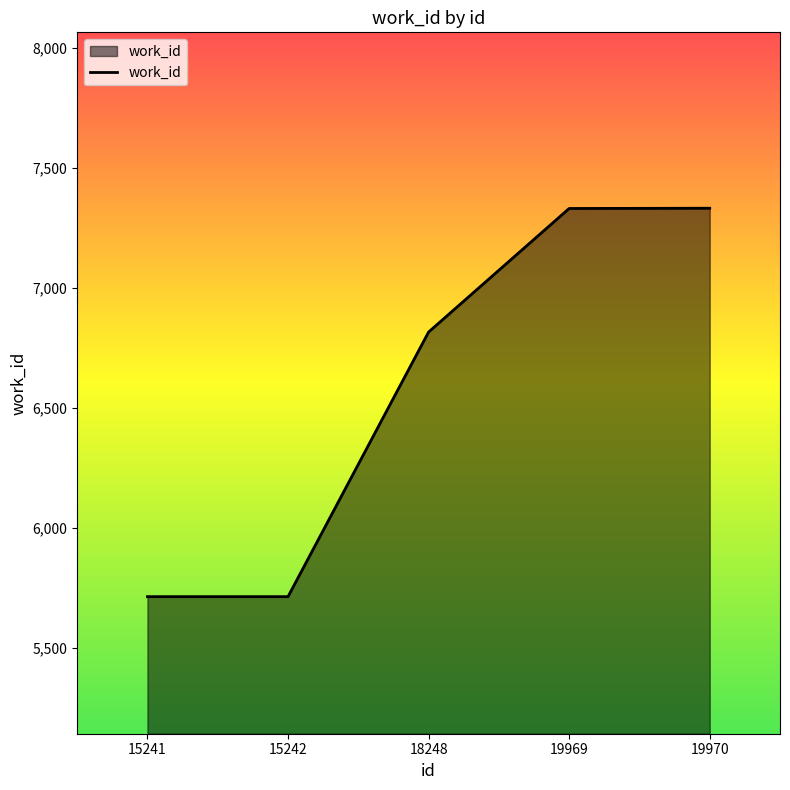

How many lines are shown in the chart?

1